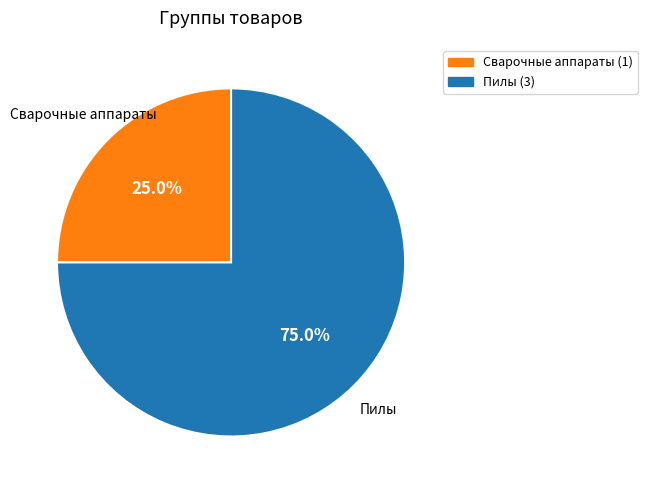

How many slices are in this pie chart?

2